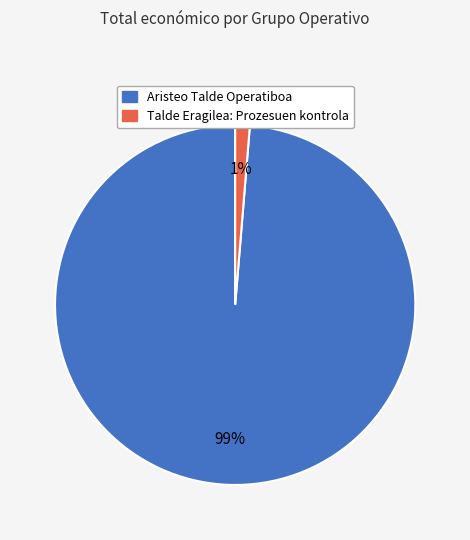

Does Aristeo Talde Operatiboa account for over 50% of the chart?

Yes